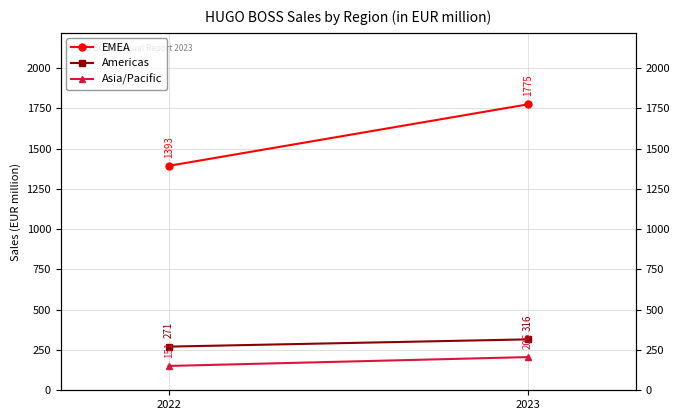

What is the minimum value for EMEA?

1393